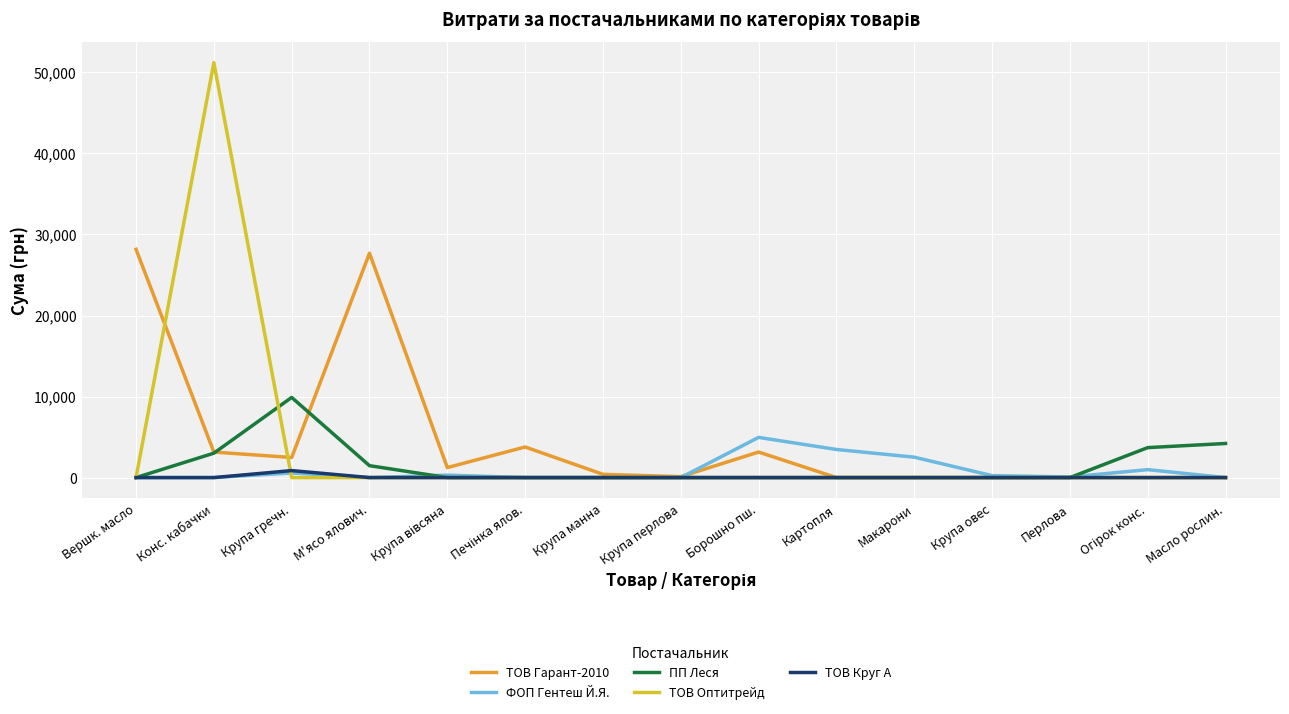

Which series has the largest range (max minus min)?

ТОВ Оптитрейд